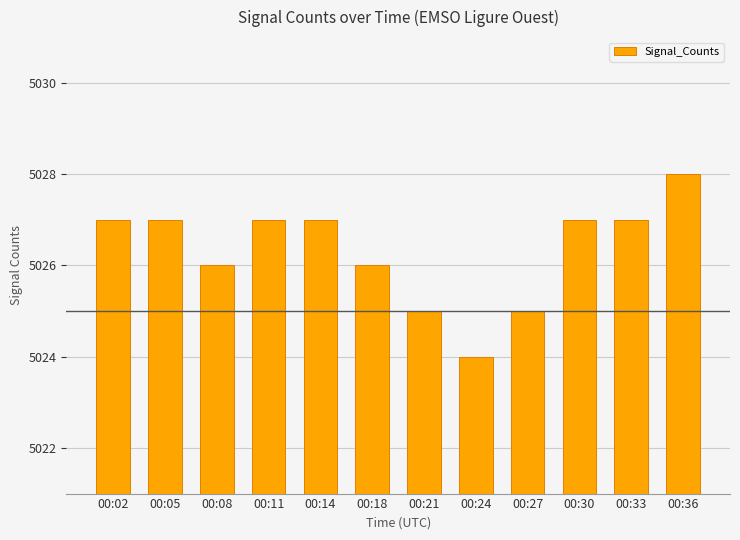

The value at 00:21 is 7526. True or false?

False